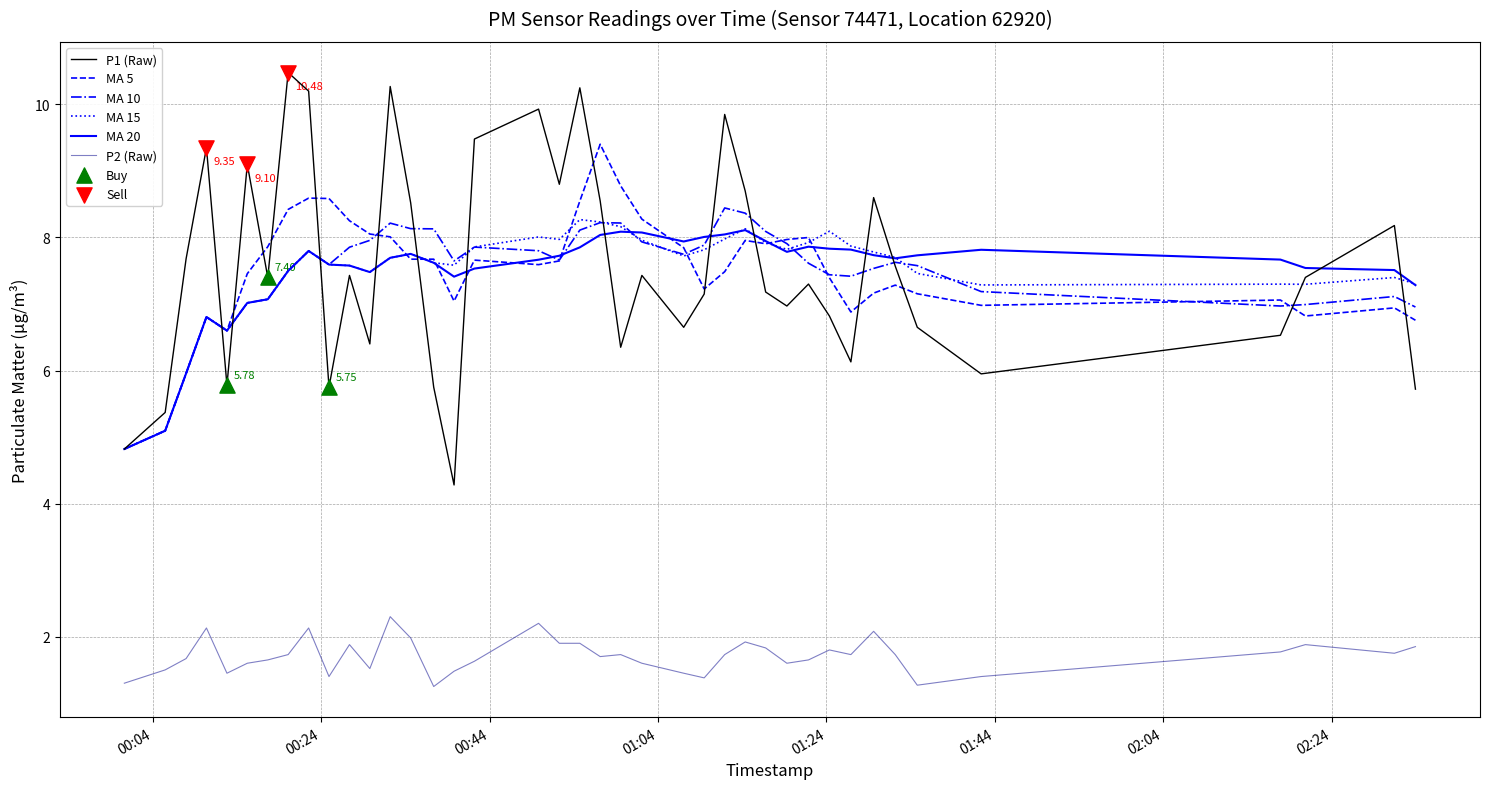

True or false: P2 (Raw) and P1 (Raw) cross at least once.

False